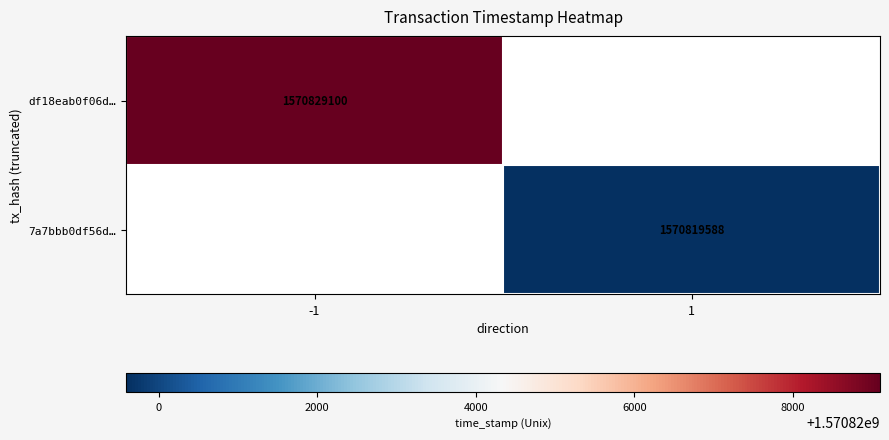

Is the value of df18eab0f06d… at -1 greater than the value of 7a7bbb0df56d… at 1?

Yes